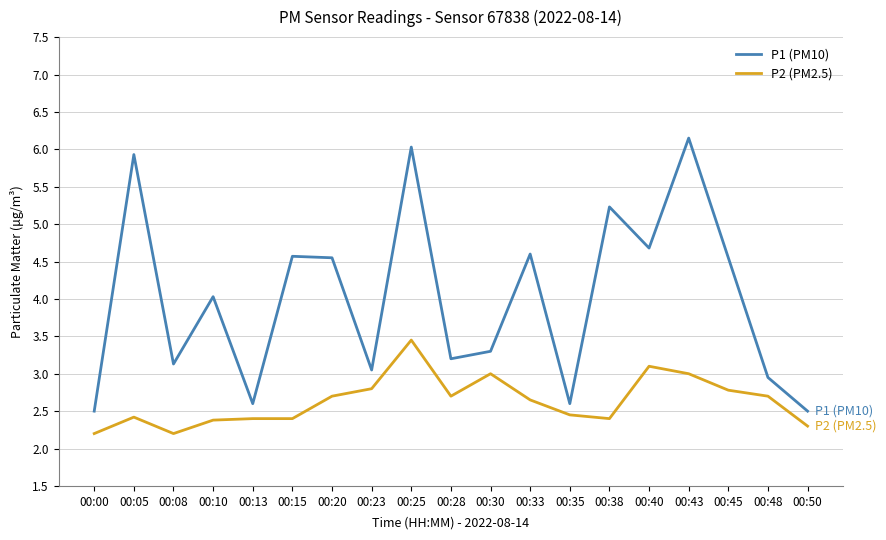

What is the sum of all P2 (PM2.5) values?

50.0